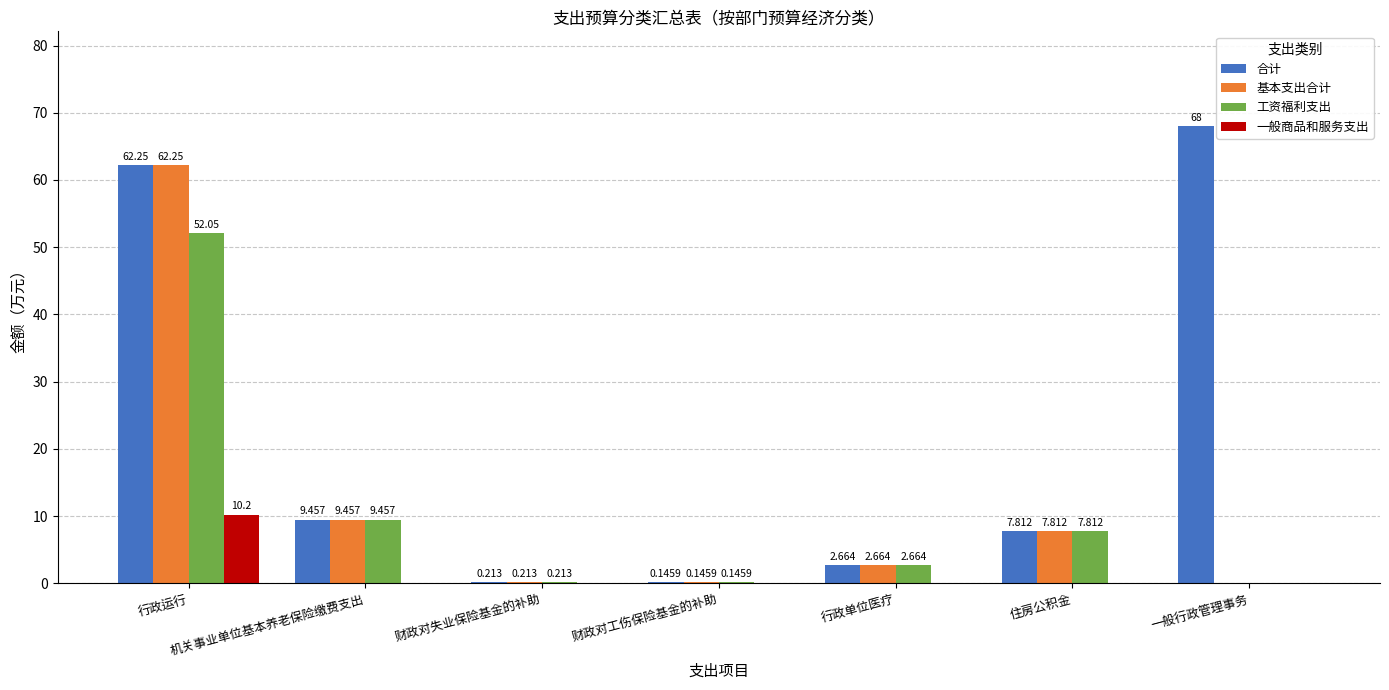

Where does the 基本支出合计 series first go above 2?

行政运行